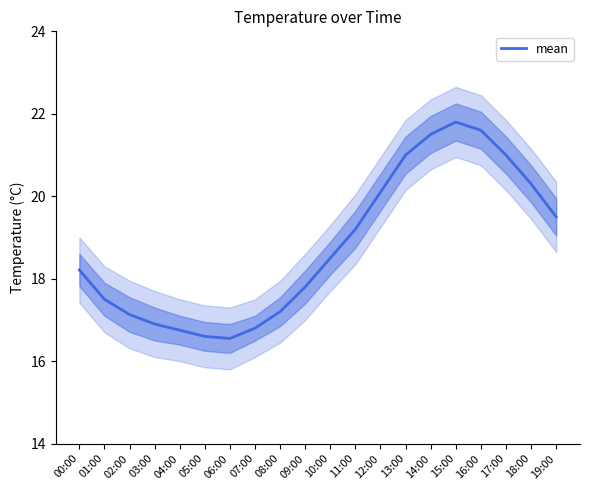

What is the sum of the values at 05:00 and 06:00?

33.2